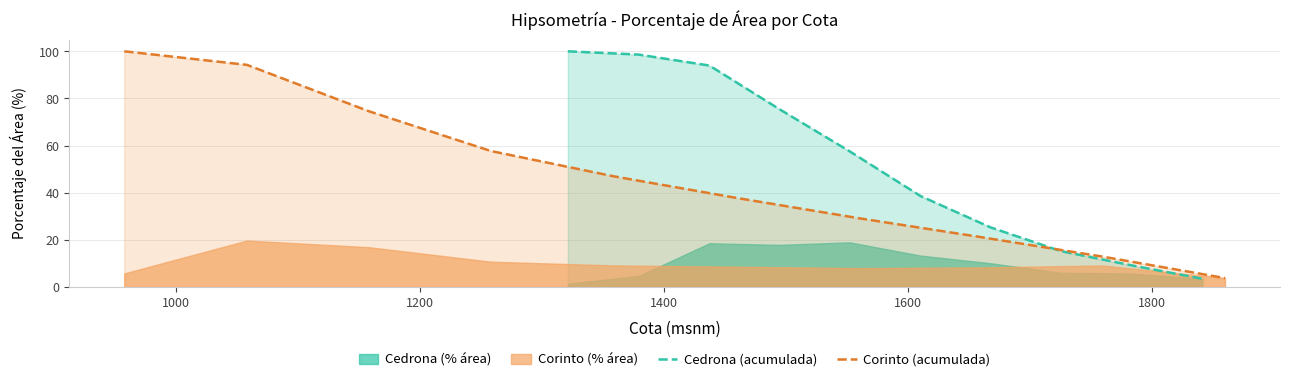

What is the greatest value displayed?

100.0